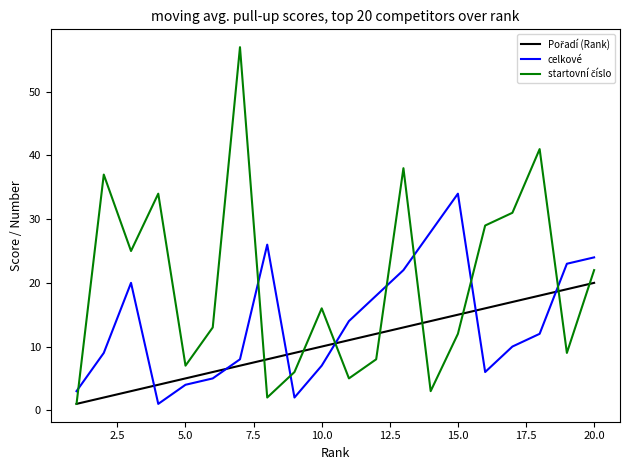

How many lines are shown in the chart?

3